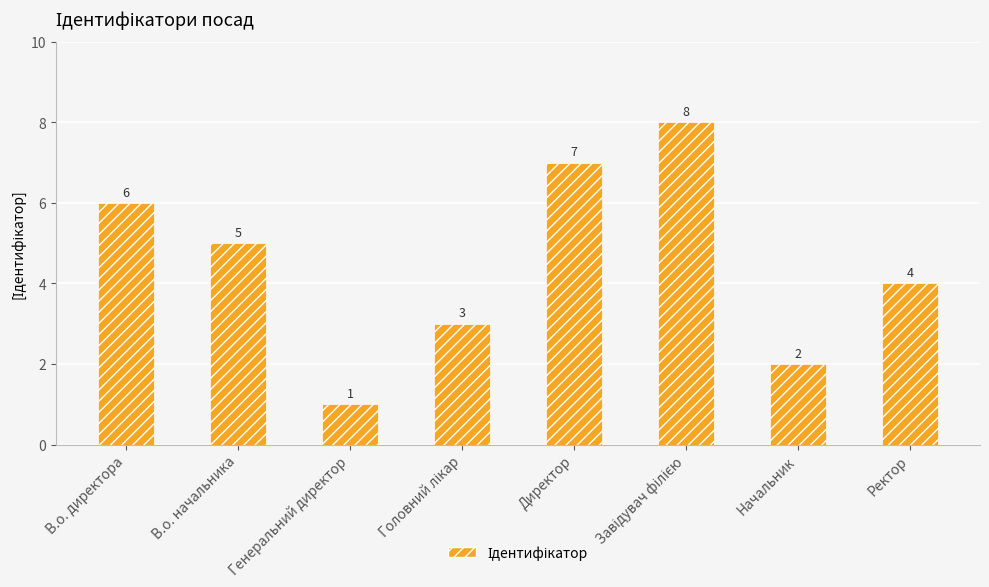

How many categories are shown in the chart?

8